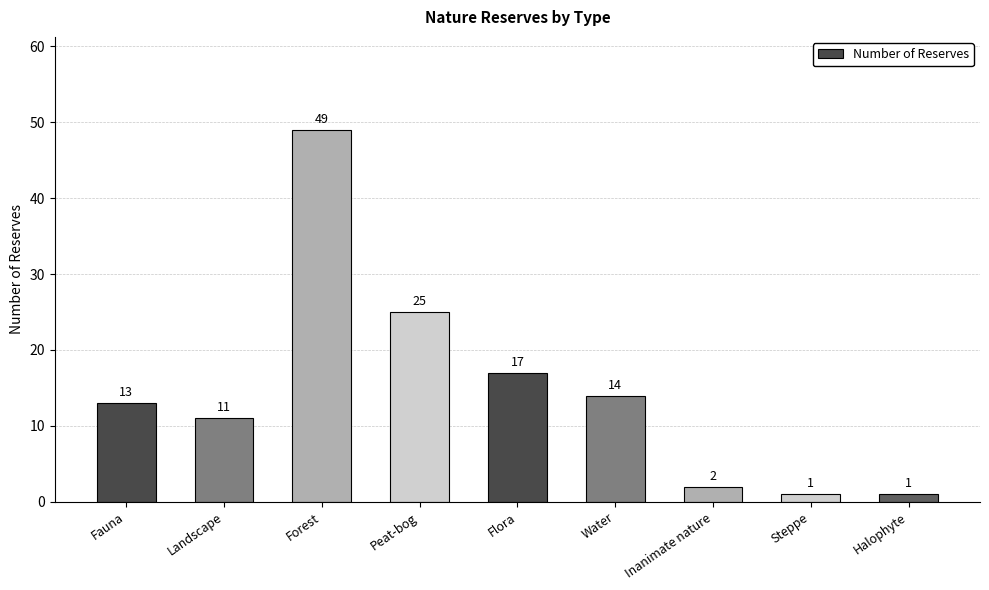

Reading left to right, transcribe all the data shown in this chart.

13	11	49	25	17	14	2	1	1